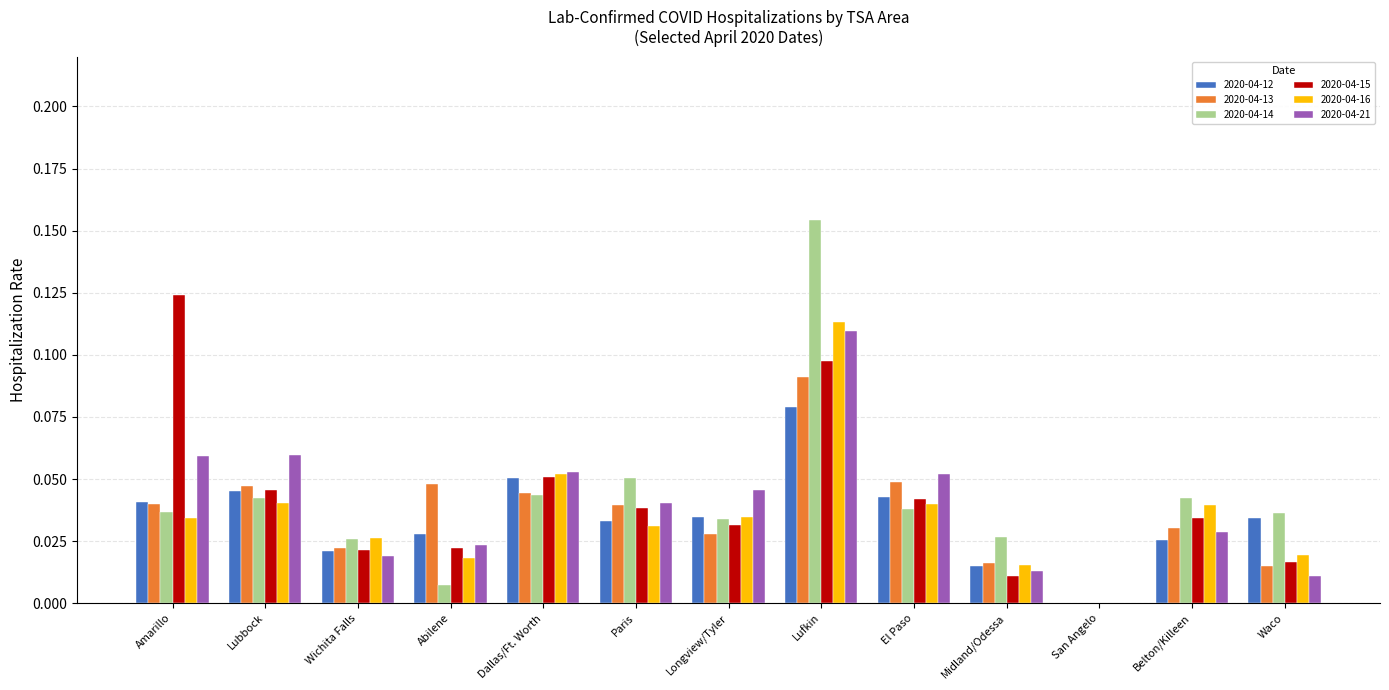

Which category has the highest value across all series?

Lufkin